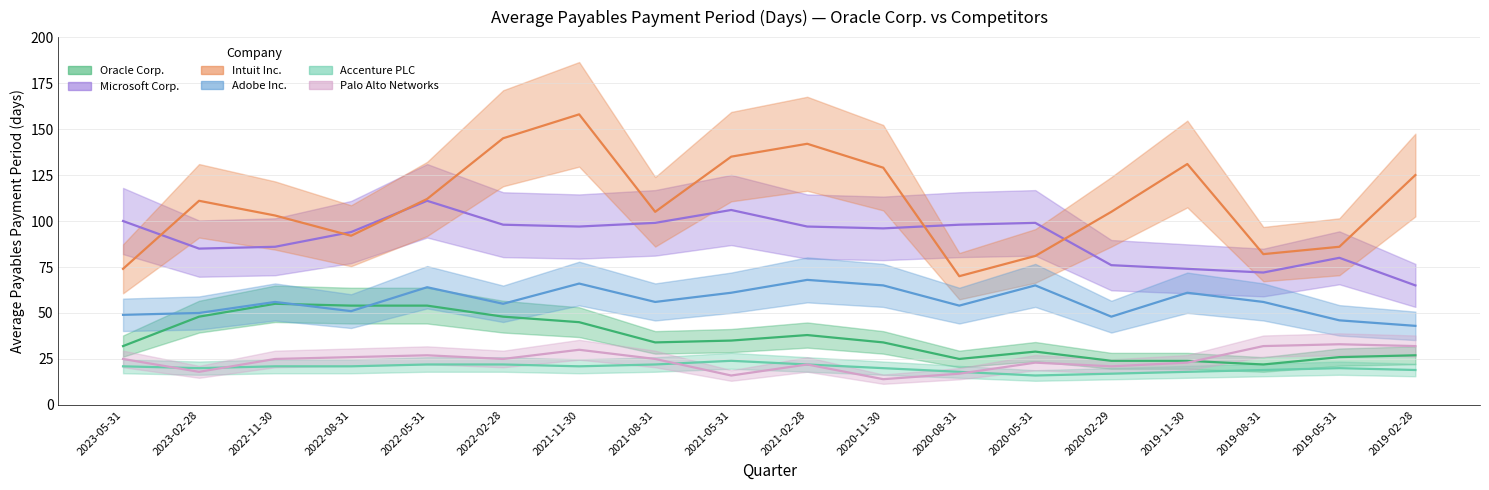

What is the value of the Adobe Inc. point at the 10th from the left?

68